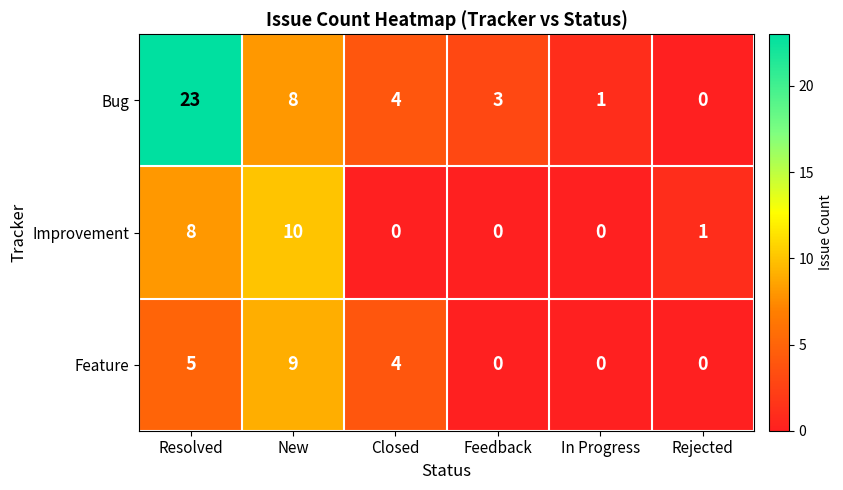

Reading right to left, transcribe all the data shown in this chart.

Bug: Rejected=0	In Progress=1	Feedback=3	Closed=4	New=8	Resolved=23
Improvement: Rejected=1	In Progress=0	Feedback=0	Closed=0	New=10	Resolved=8
Feature: Rejected=0	In Progress=0	Feedback=0	Closed=4	New=9	Resolved=5